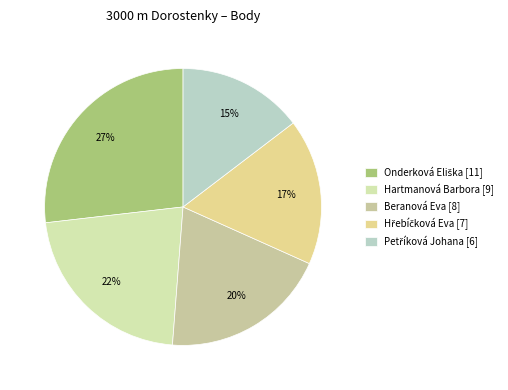

What is the largest slice in the pie chart?

Onderková Eliška